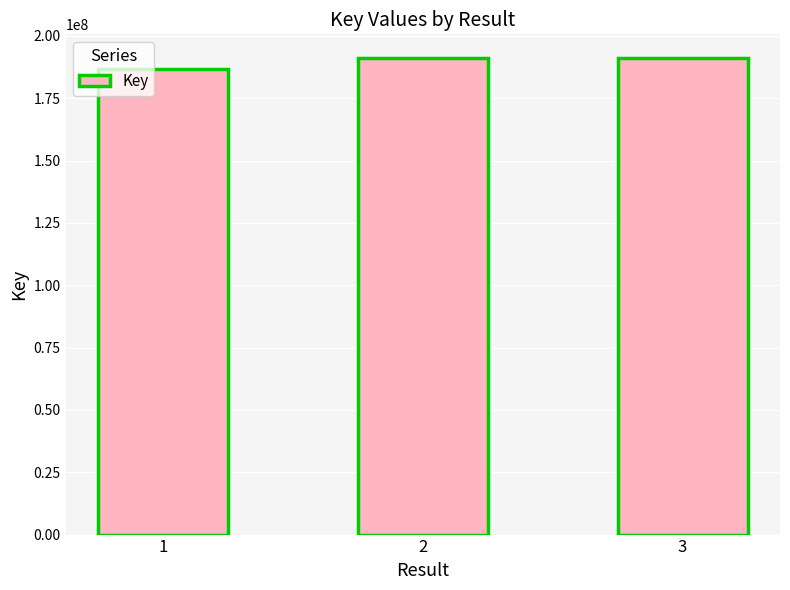

The value at 2 is 191037424. True or false?

True